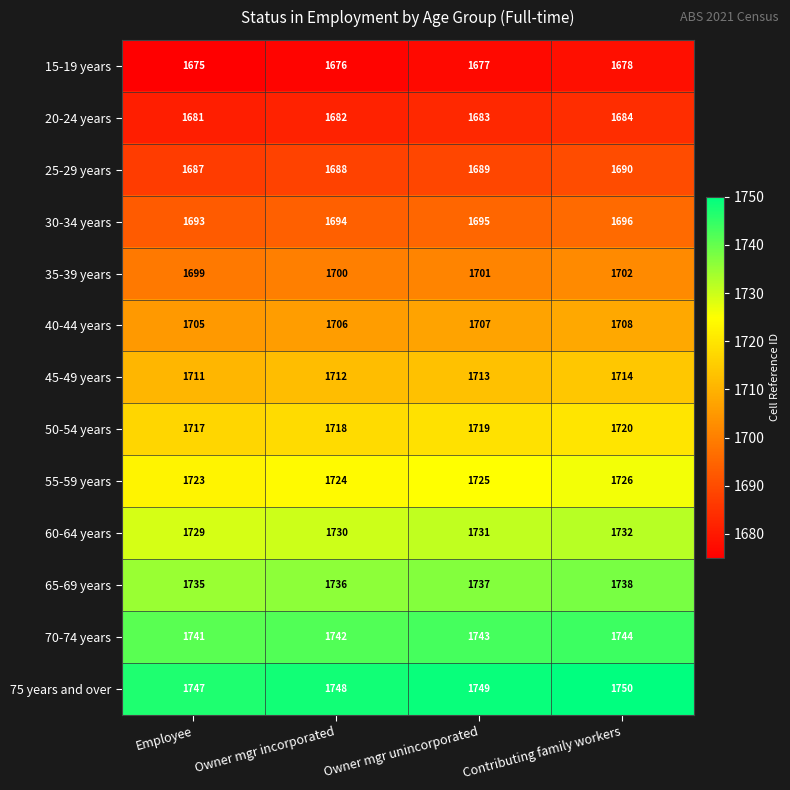

What is the smallest value displayed?

1675